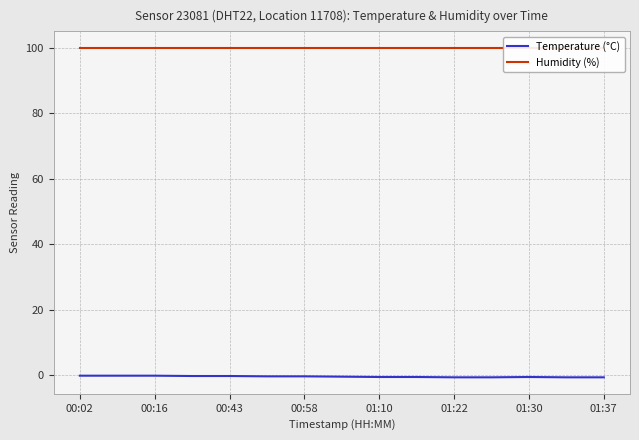

What is the highest value of the Temperature (°C) series?

-0.2